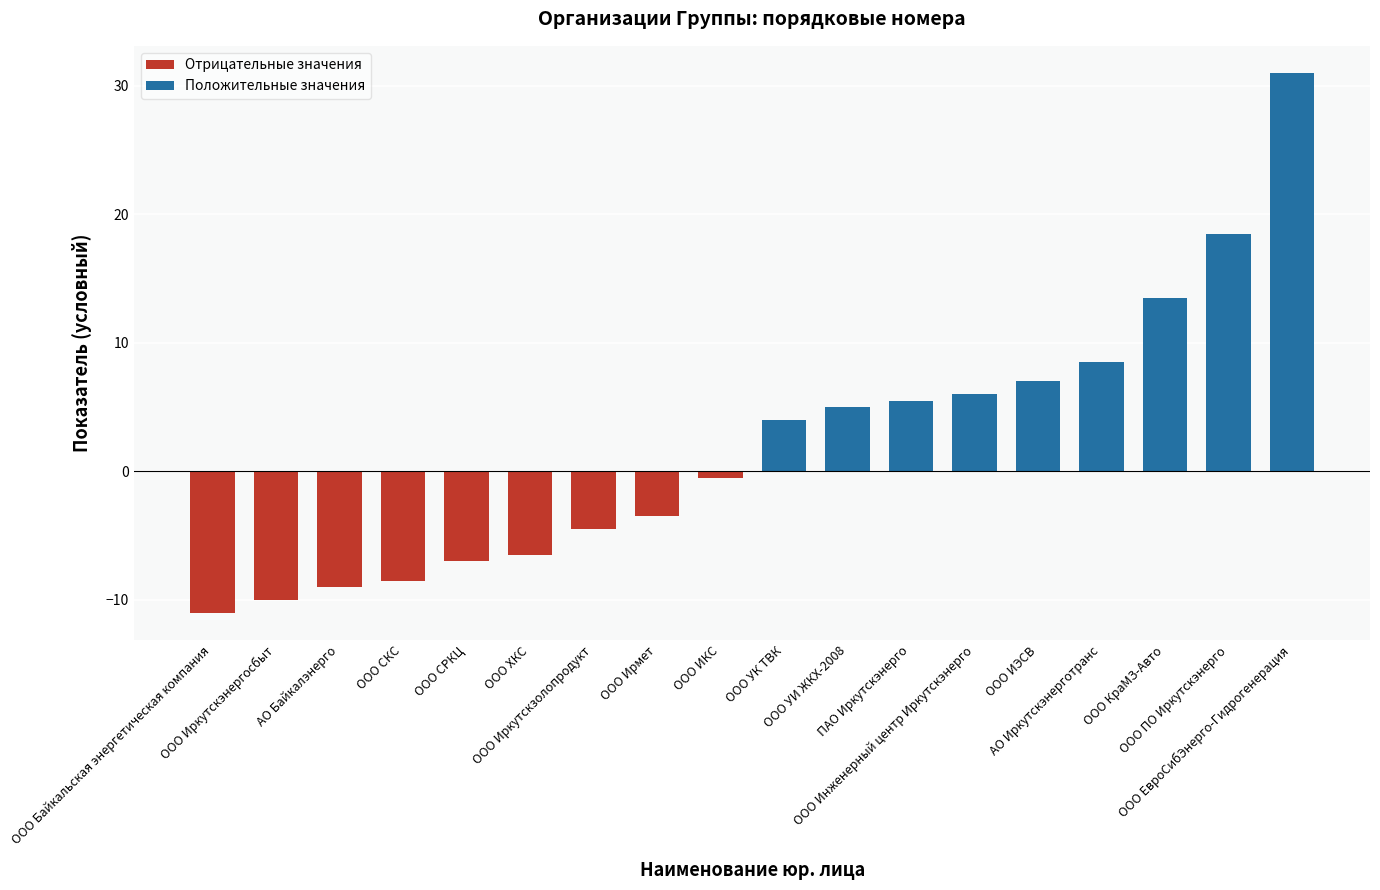

How many values in the Положительные значения series exceed 4?

8